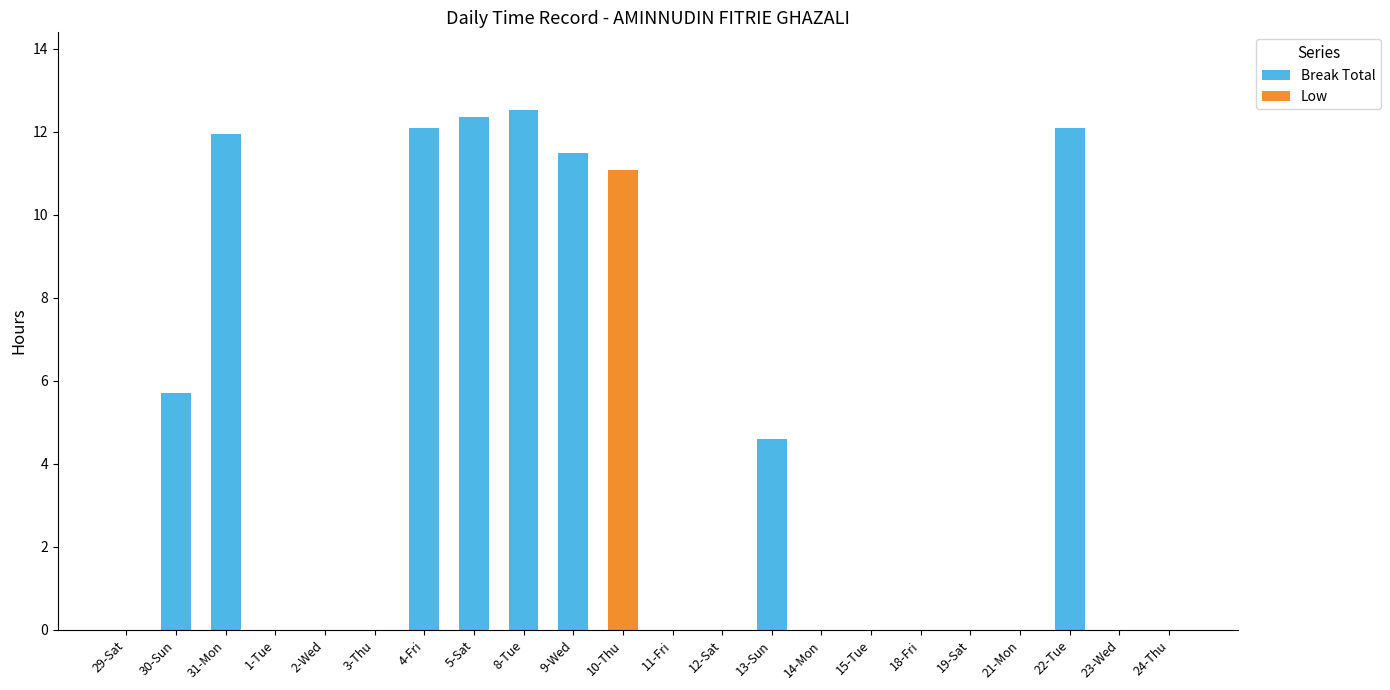

What is the total value across all series at 13-Sun?

4.6